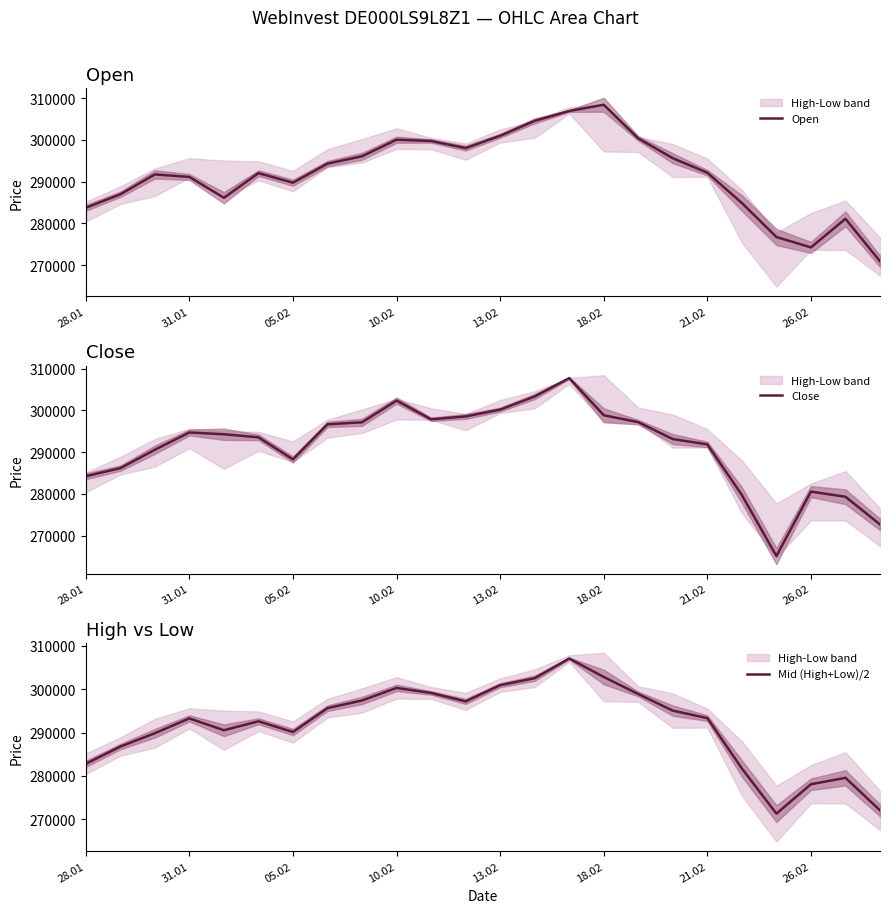

True or false: Open and Mid (High+Low)/2 intersect in this chart.

True